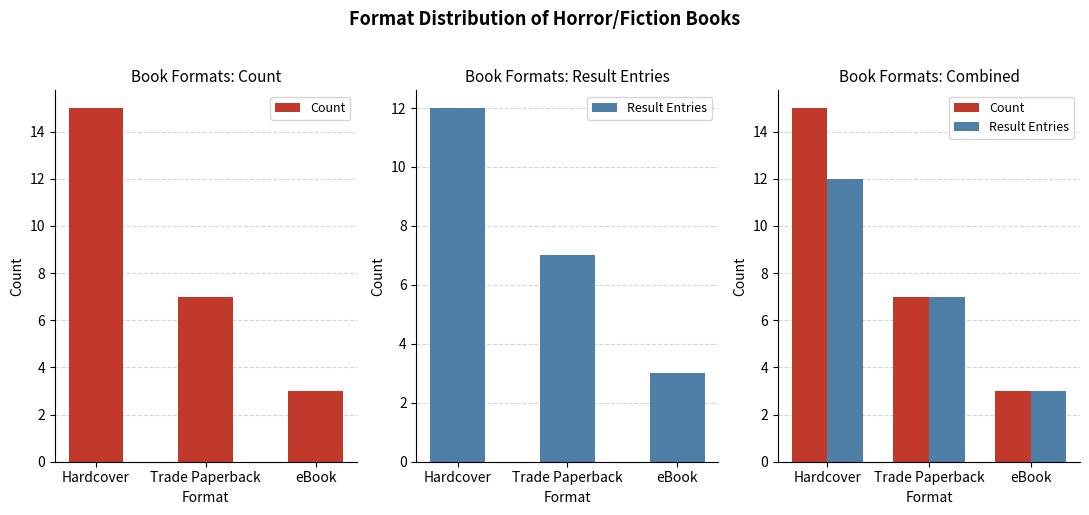

How many series are shown in this chart?

2